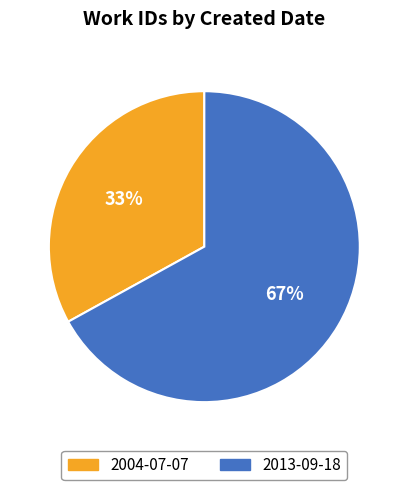

What is the largest slice in the pie chart?

2013-09-18